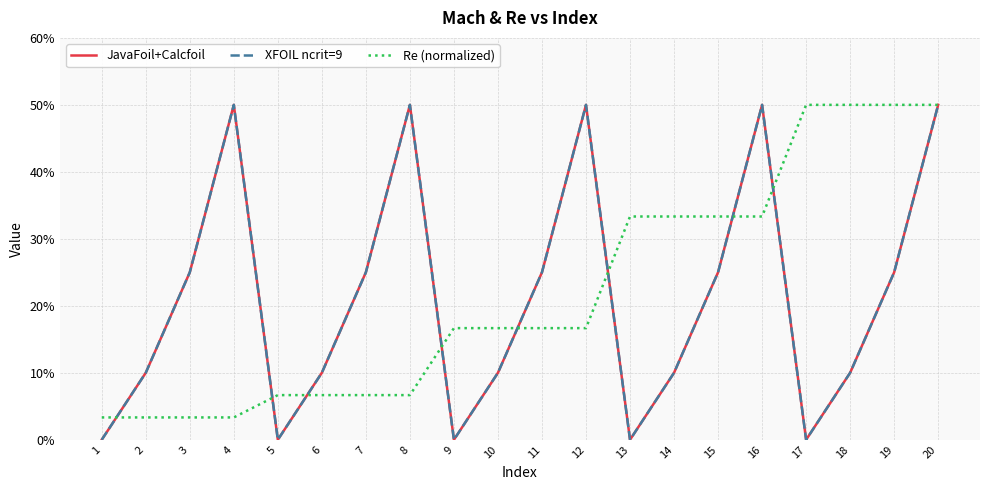

True or false: XFOIL ncrit=9 and JavaFoil+Calcfoil intersect in this chart.

False